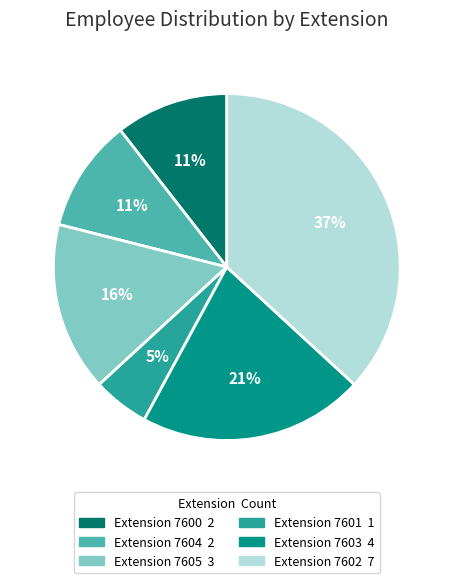

The Extension 7603 slice represents 21% of the pie. True or false?

True